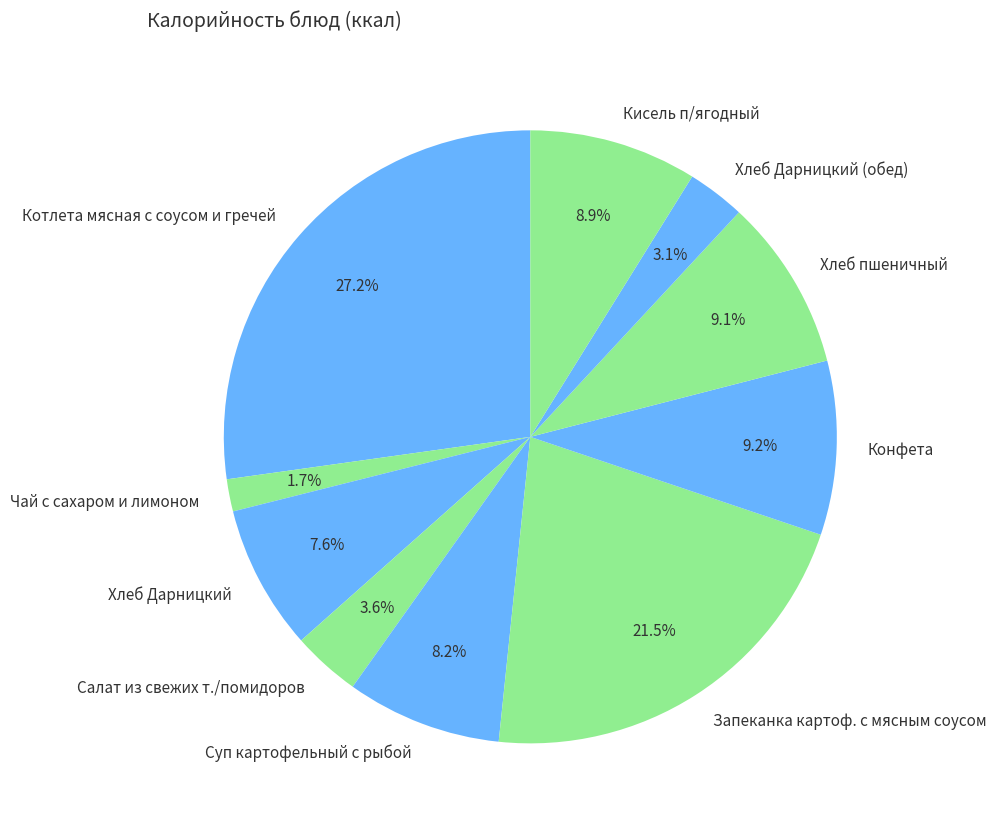

How many segments does this pie chart have?

10